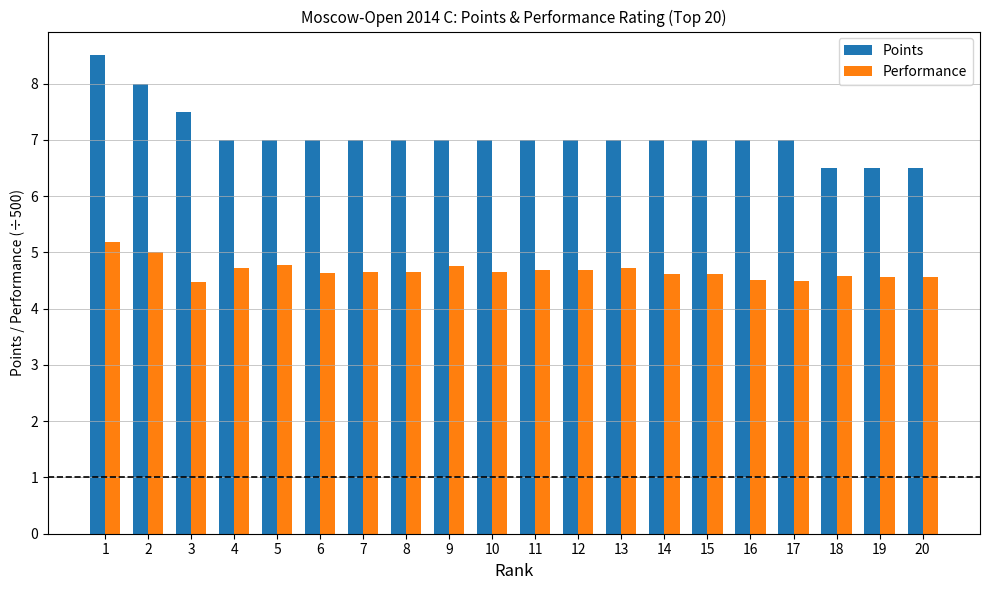

What is the smallest value displayed?

4.5